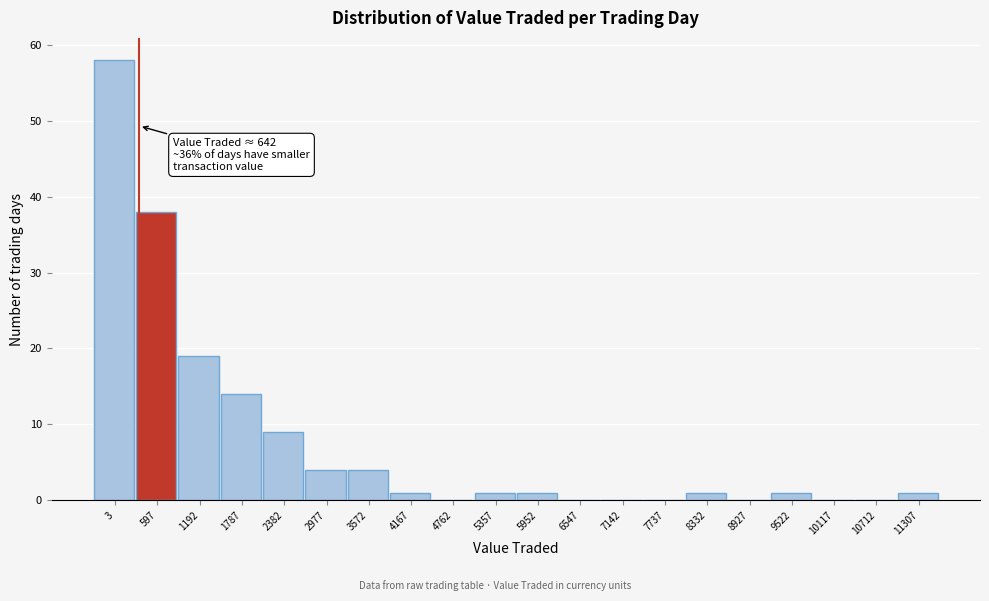

Reading right to left, extract all data points from this chart.

11307=1	10712=0	10117=0	9522=1	8927=0	8332=1	7737=0	7142=0	6547=0	5952=1	5357=1	4762=0	4167=1	3572=4	2977=4	2382=9	1787=14	1192=19	597=38	3=58